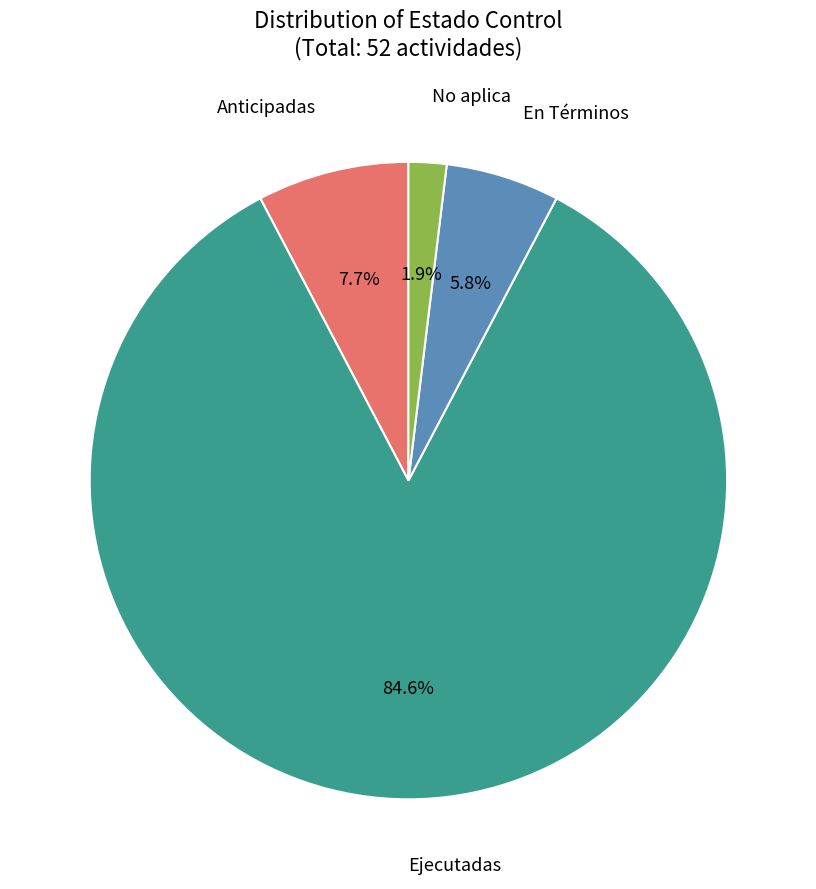

Does any single category account for the majority?

Yes